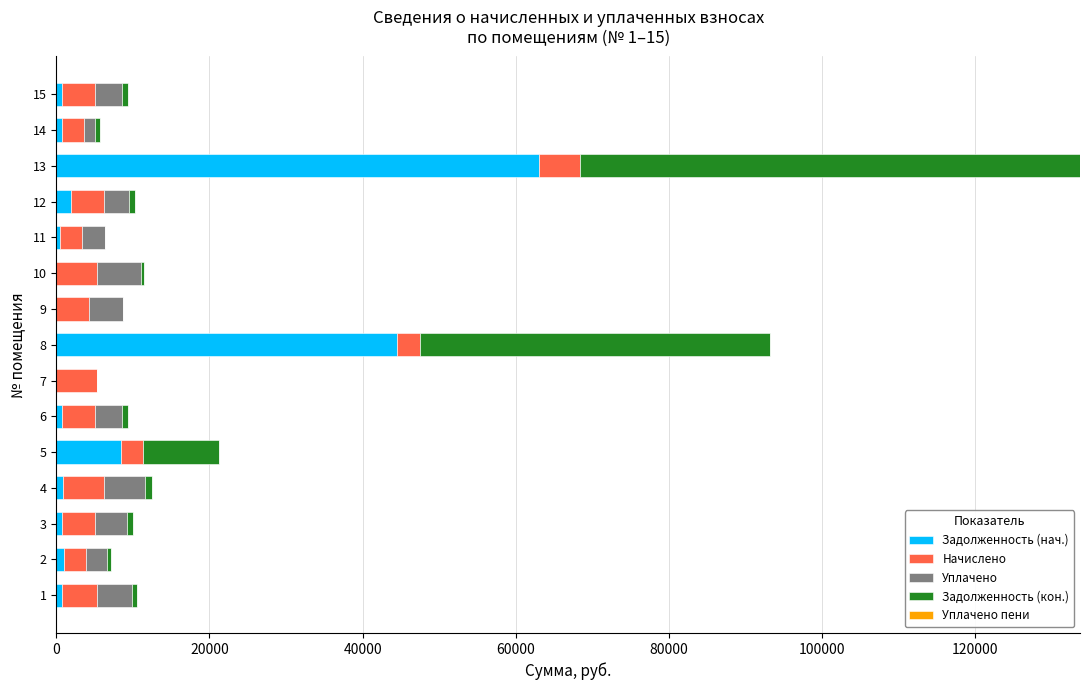

What is the highest value of the Задолженность (нач.) series?

62979.9